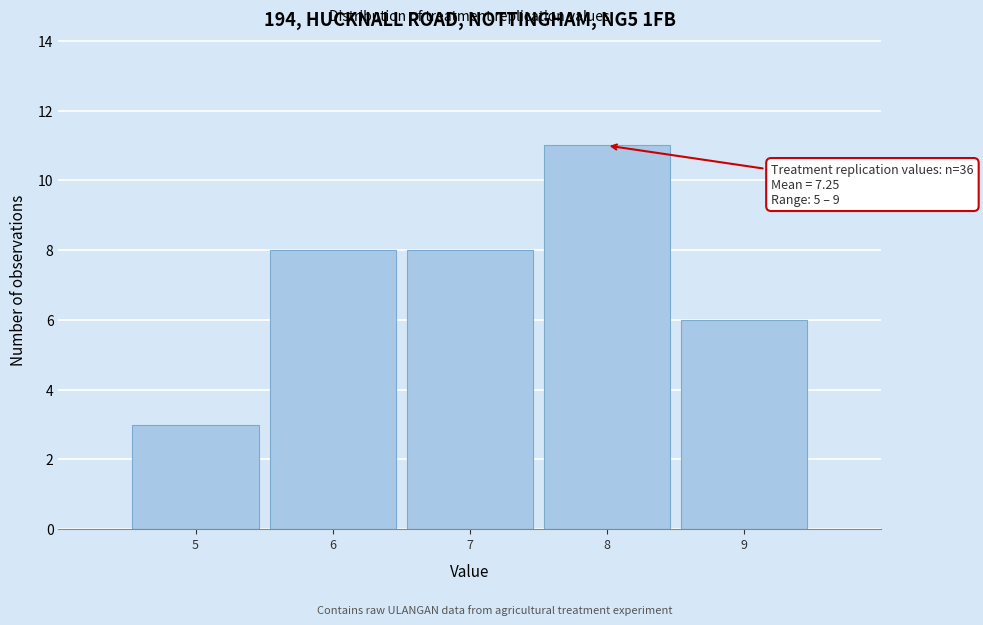

Over which range of the x-axis is the bar tallest?

7.5 to 8.5